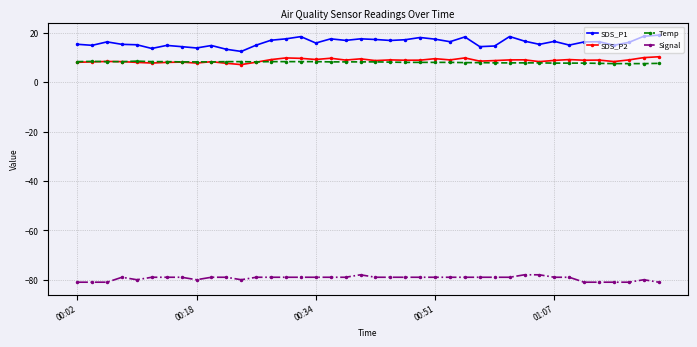

True or false: Temp and SDS_P1 intersect in this chart.

False